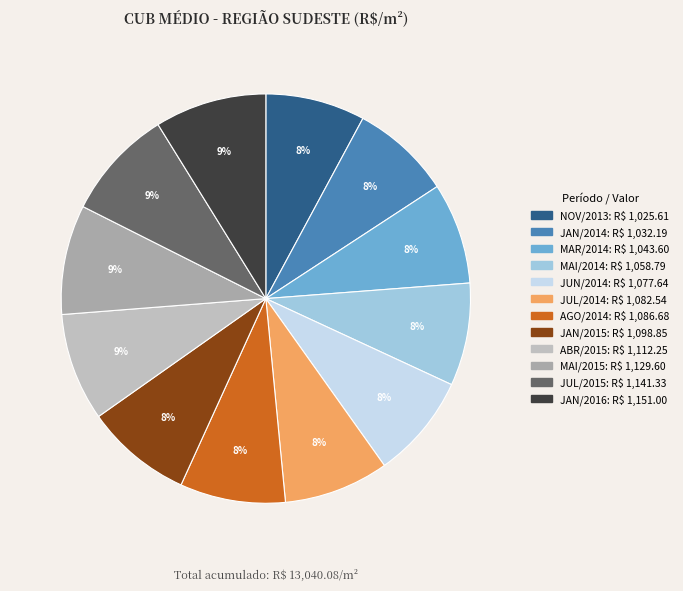

What is the ratio of the value at MAI/2014 to the value at JAN/2016?

0.9